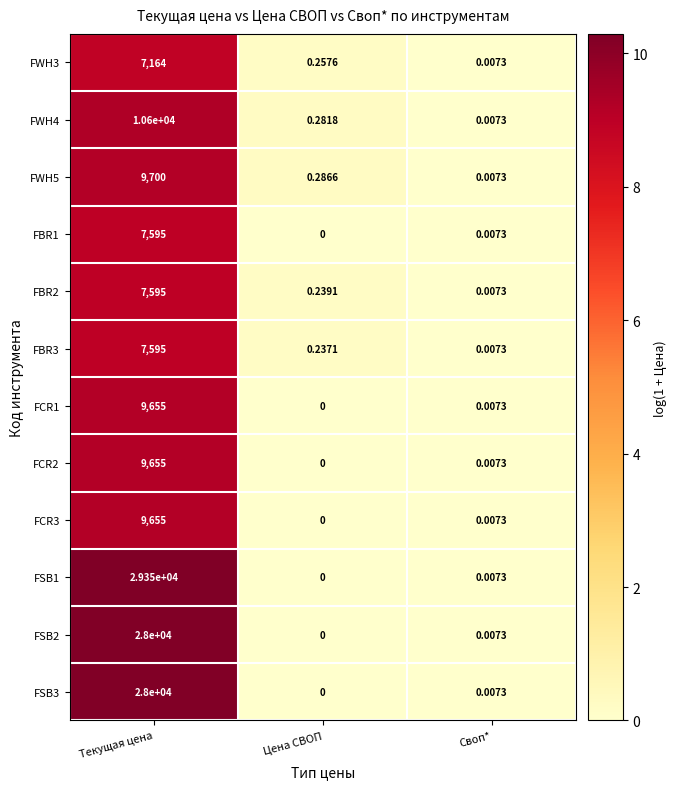

List the labels in order of FSB1 value, largest first.

Текущая цена, Своп*, Цена СВОП